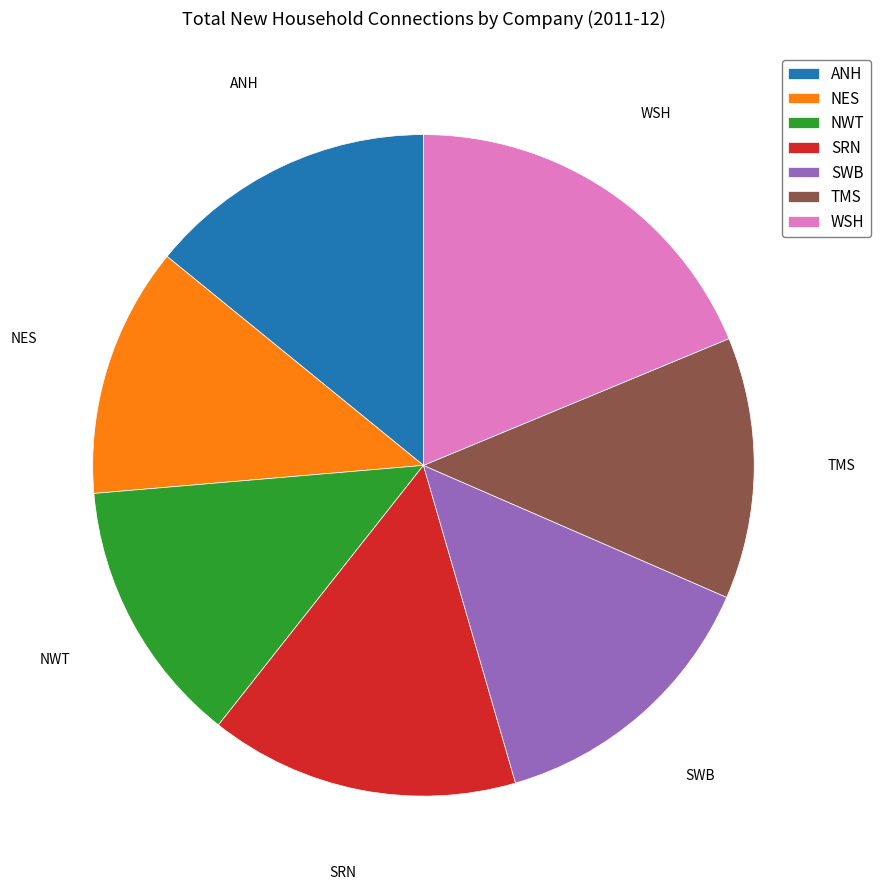

Does TMS account for over 50% of the chart?

No